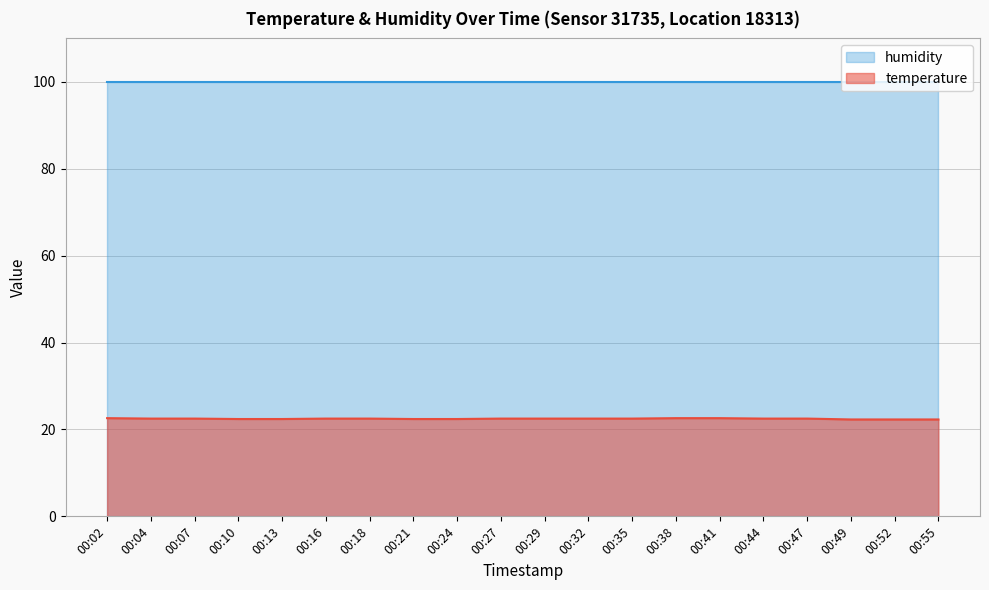

List the labels in order of value, largest first.

00:02, 00:38, 00:41, 00:04, 00:07, 00:16, 00:18, 00:27, 00:29, 00:32, 00:35, 00:44, 00:47, 00:10, 00:13, 00:21, 00:24, 00:49, 00:52, 00:55